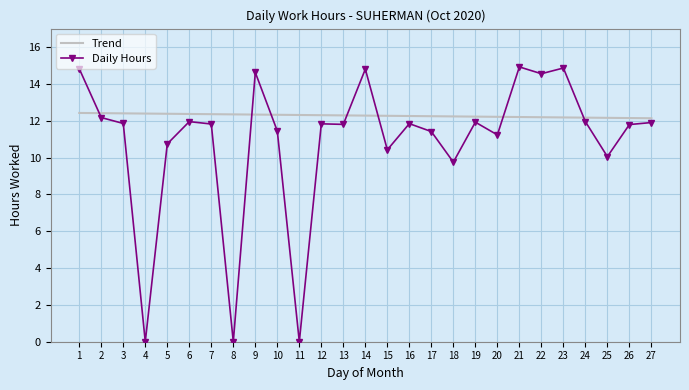

List the series in order of their overall mean, lowest first.

Daily Hours, Trend